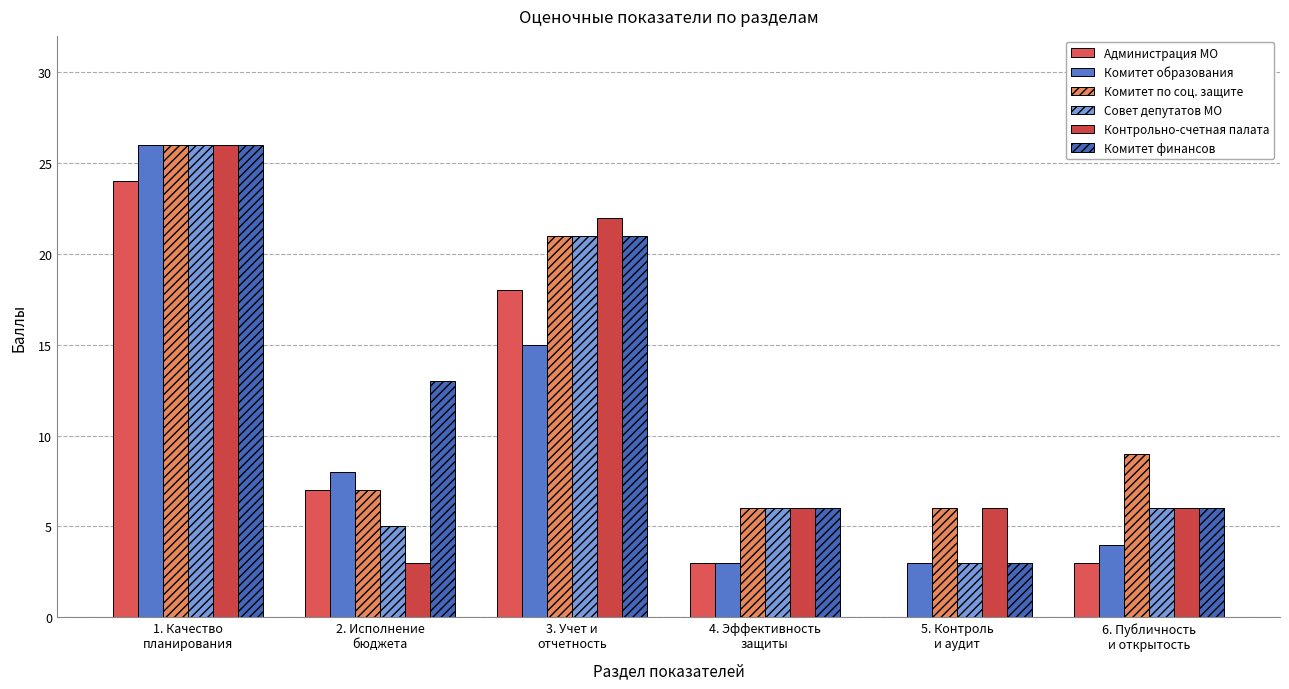

How many series are shown in this chart?

6